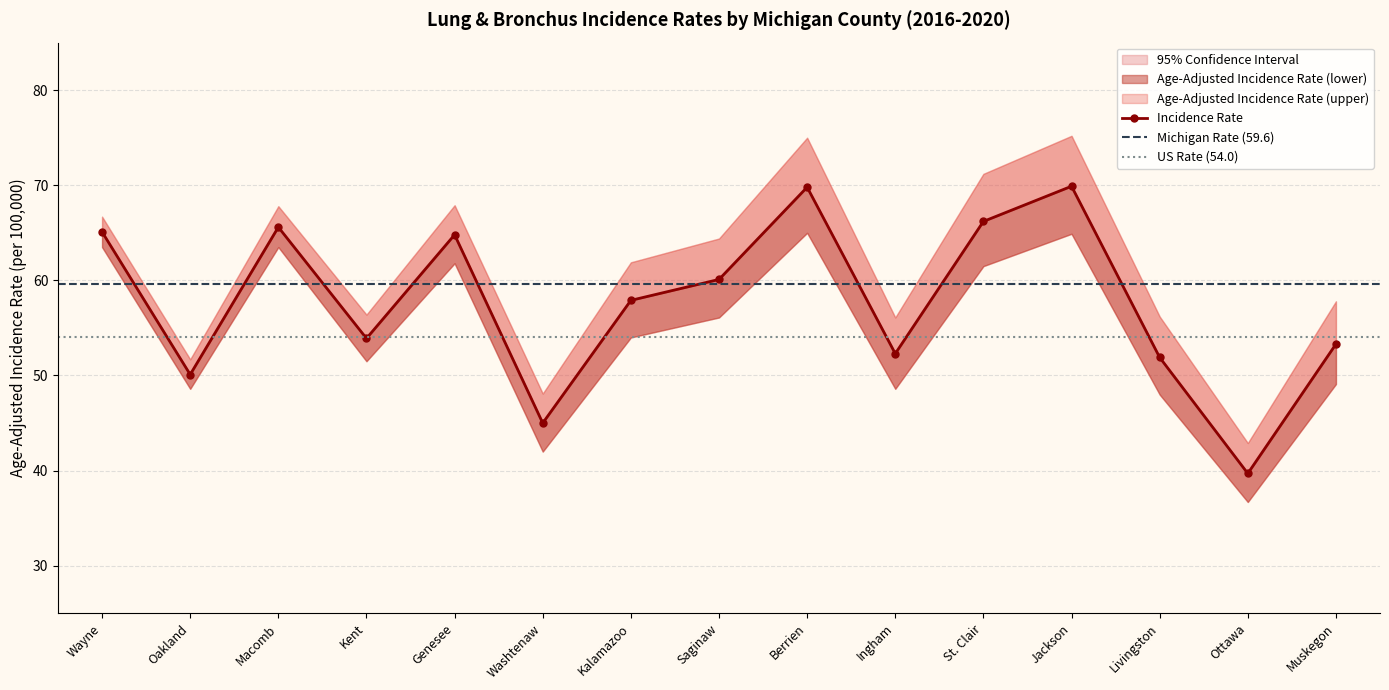

True or false: Age-Adjusted Incidence Rate and Lower 95% CI cross at least once.

False